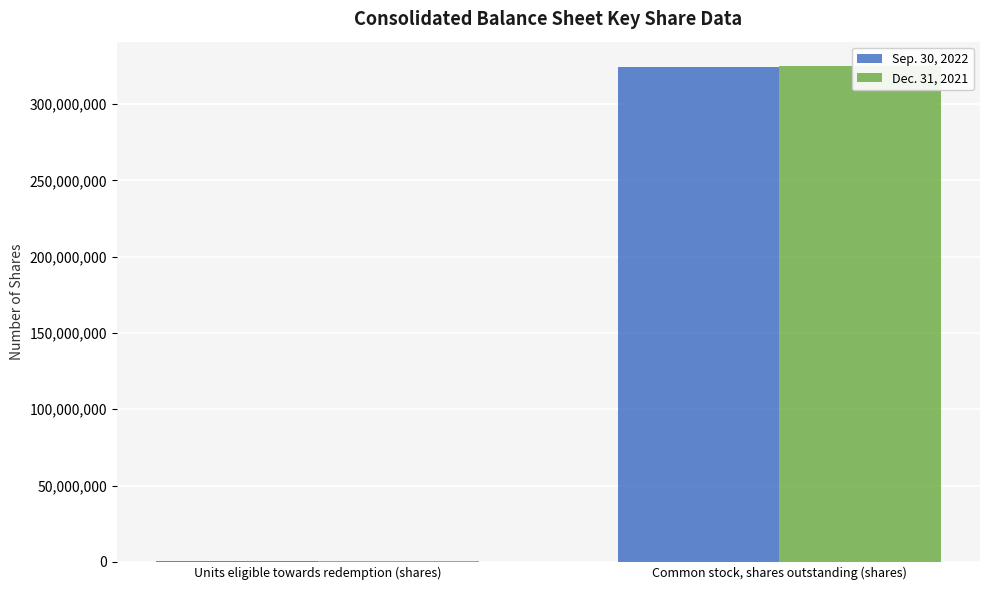

What is the difference between the Sep. 30, 2022 values at Common stock, shares outstanding (shares) and Units eligible towards redemption (shares)?

323510803